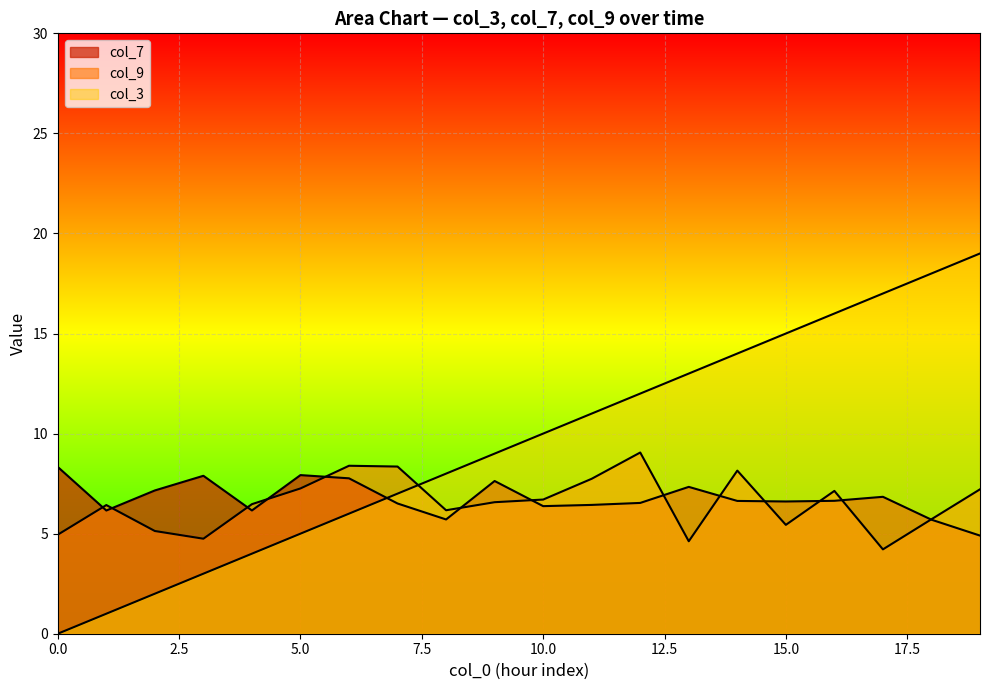

Is the value of col_3 at 18 greater than the value of col_9 at 8?

Yes